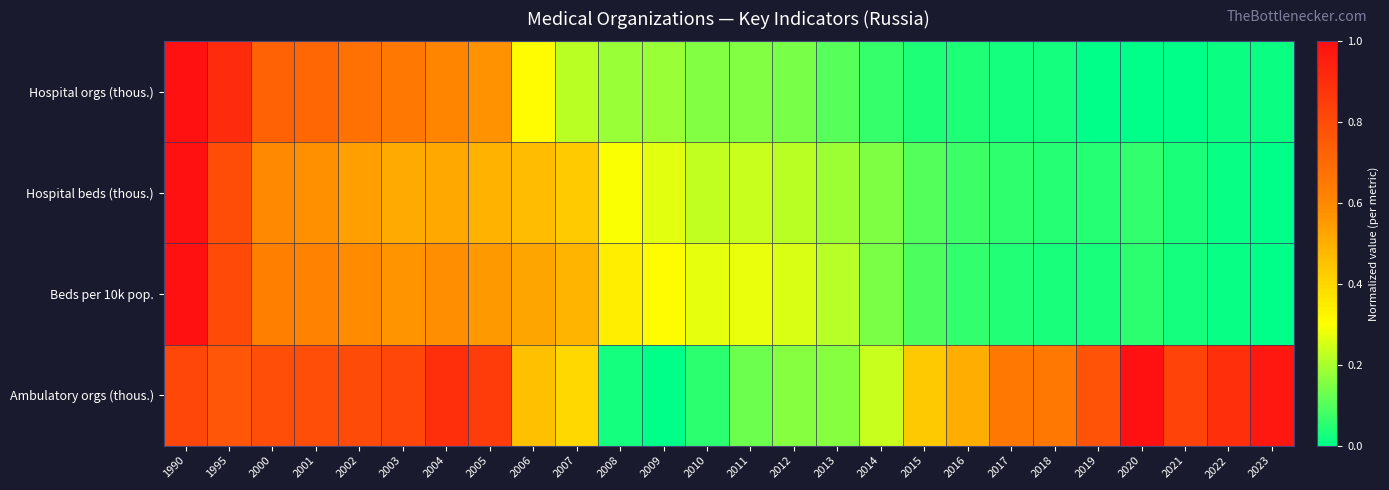

What is the greatest value displayed?

1.0